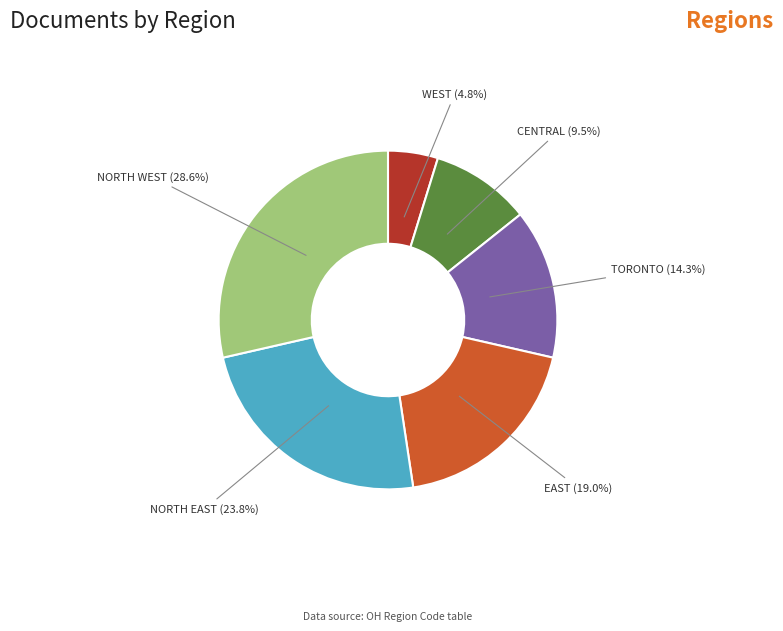

To the nearest percent, what portion does NORTH WEST represent?

29%